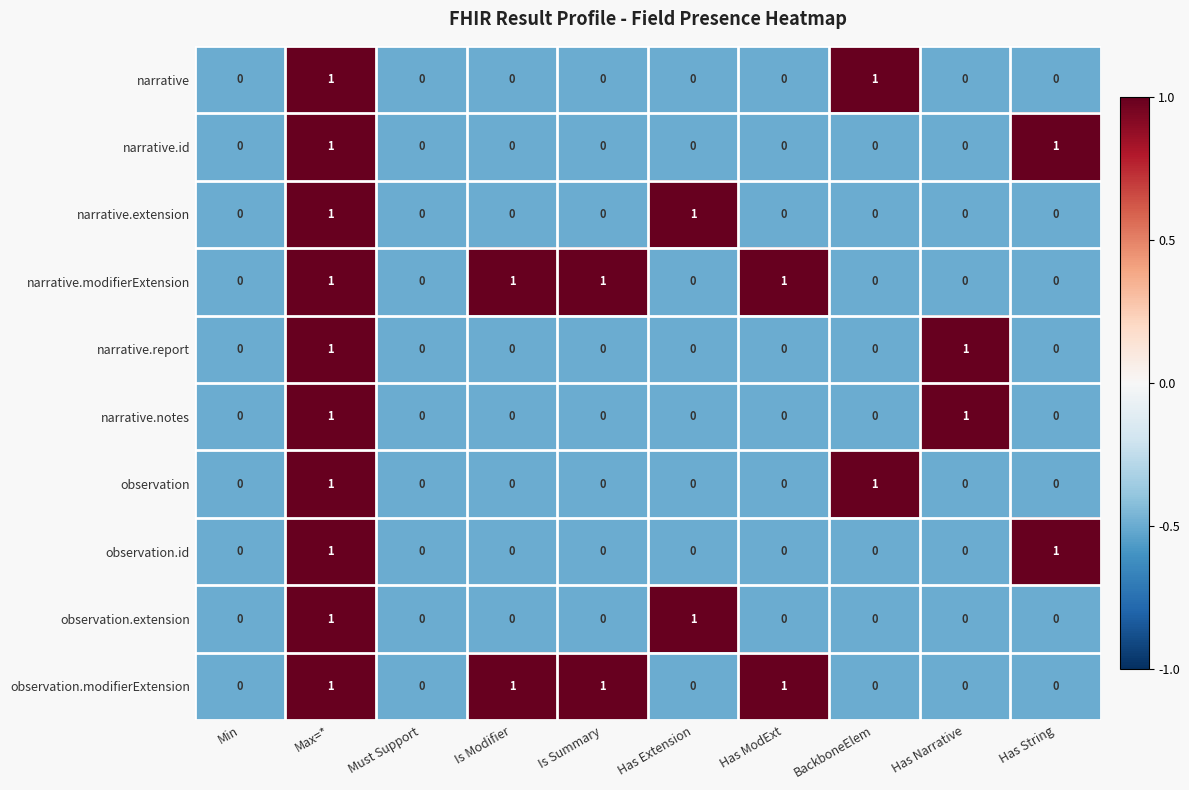

The value of narrative.notes at Is Summary is 0. True or false?

True